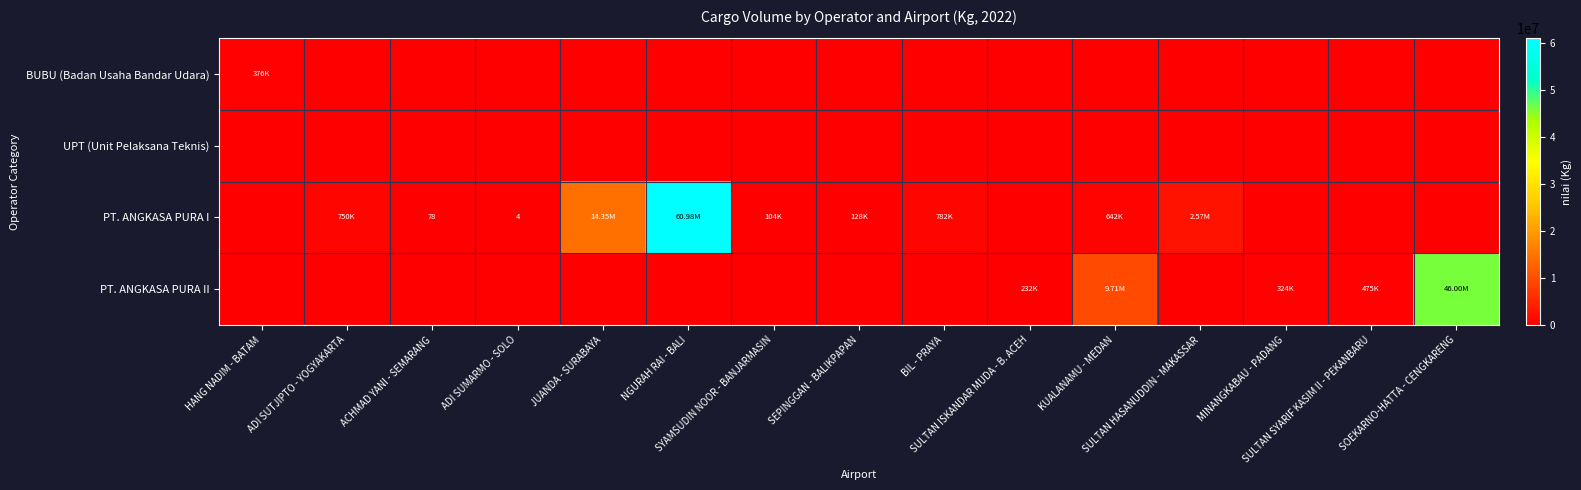

Is the value of PT. ANGKASA PURA II at SYAMSUDIN NOOR - BANJARMASIN greater than the value of BUBU (Badan Usaha Bandar Udara) at ADI SUTJIPTO - YOGYAKARTA?

No